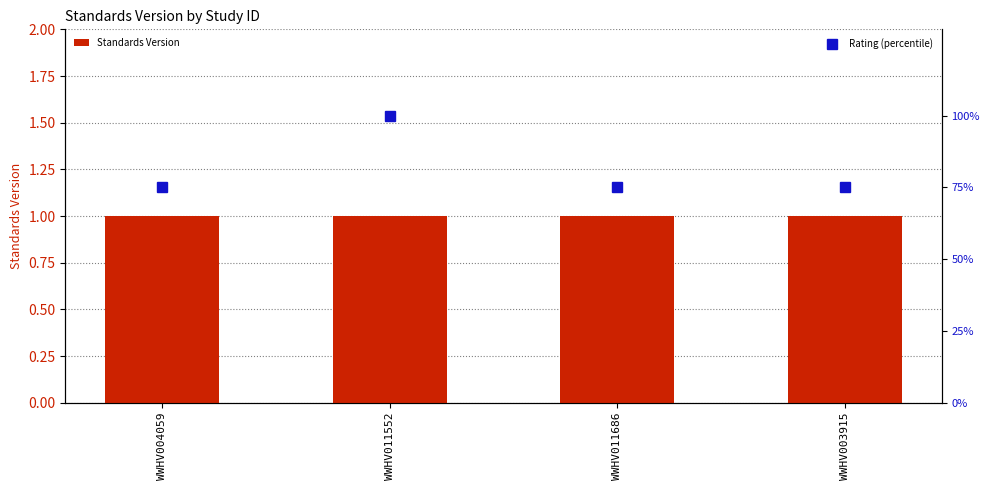

What is the value of the Standards Version bar at the 2nd from the left?

1